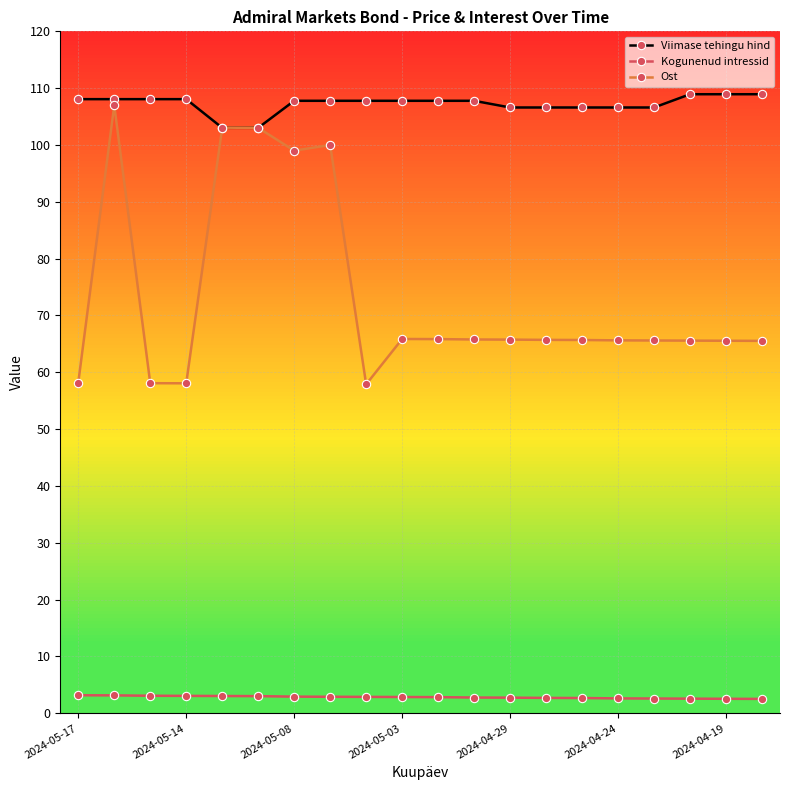

Which series has the largest total across all categories?

Viimase tehingu hind